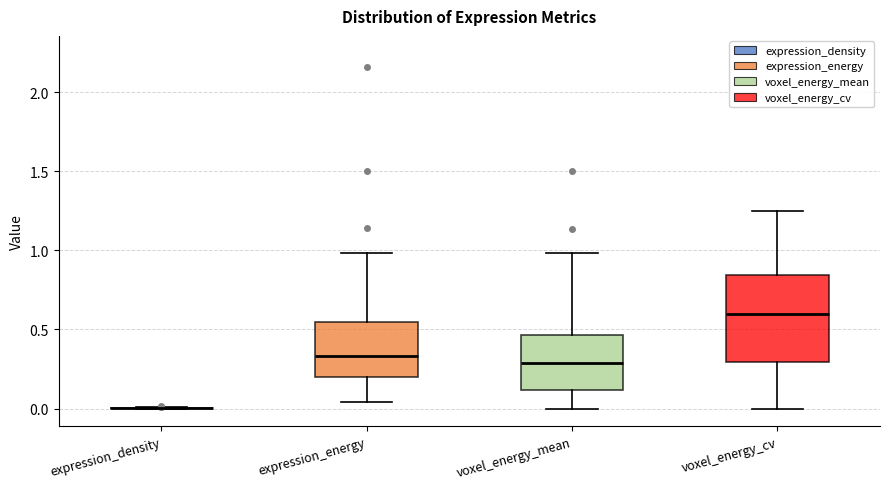

Where does the upper whisker of the box for voxel_energy_mean end on the y-axis? The values are not printed on the chart, so give them approximately, as read against the axis.

1.00